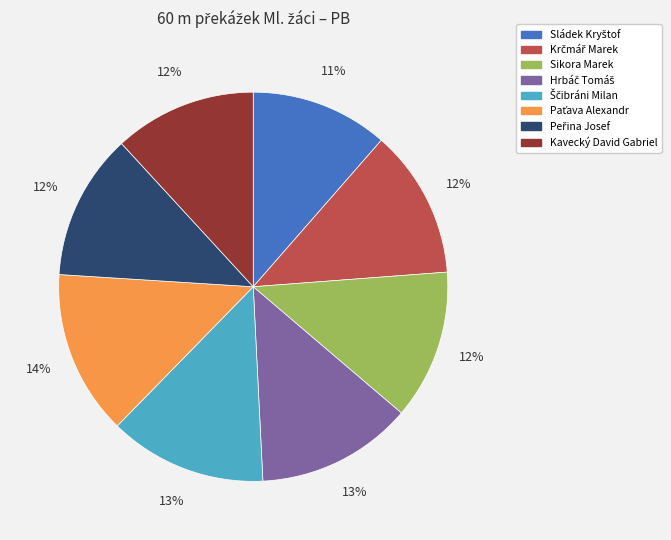

Is there any slice that represents more than half of the pie?

No